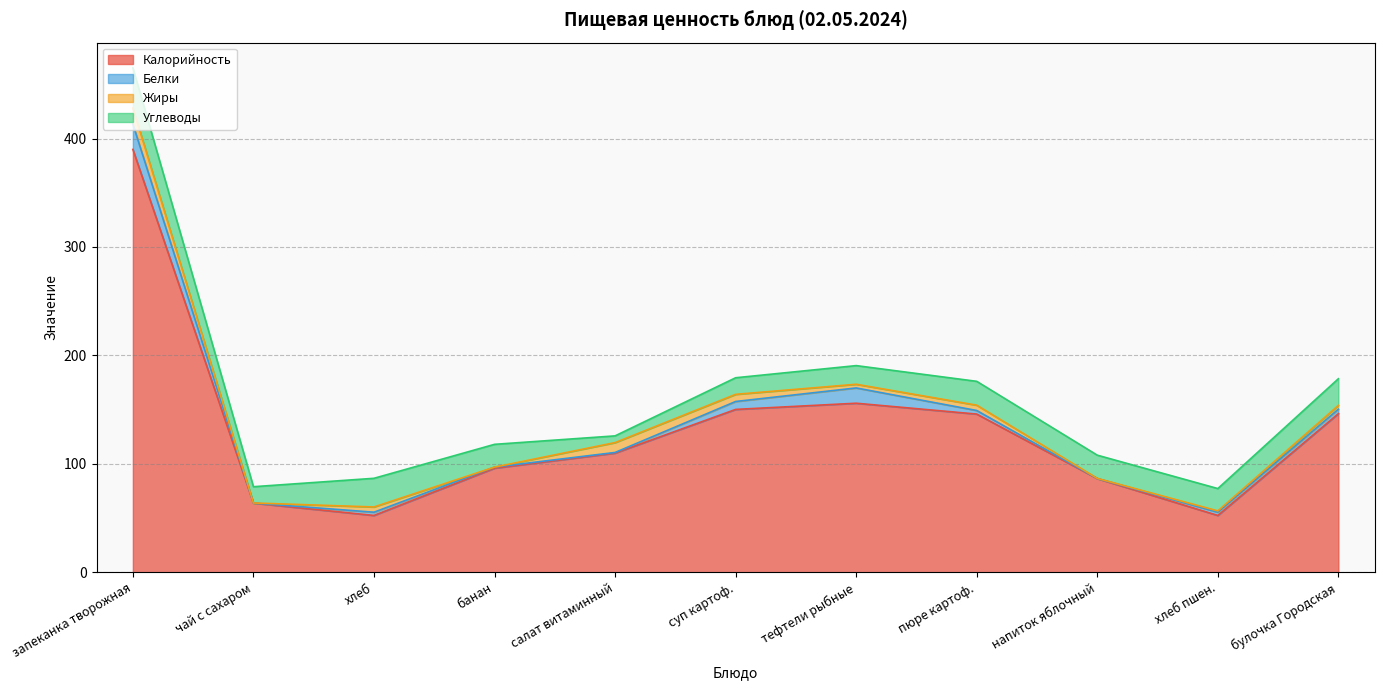

What is the spread (max minus min) of values at банан?

96.0